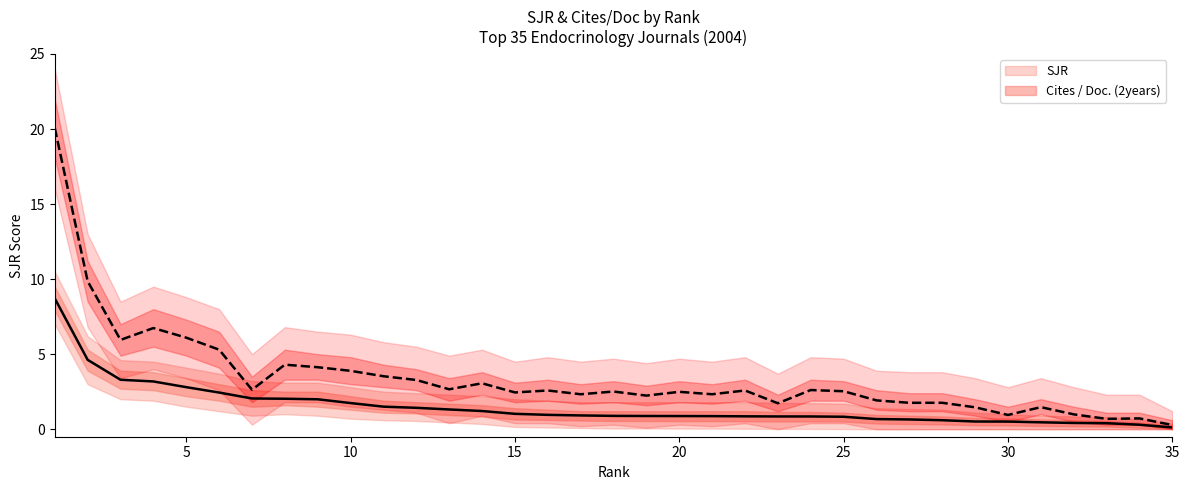

Is it true that Cites / Doc. (2years) equals 2.5 at 15?

True